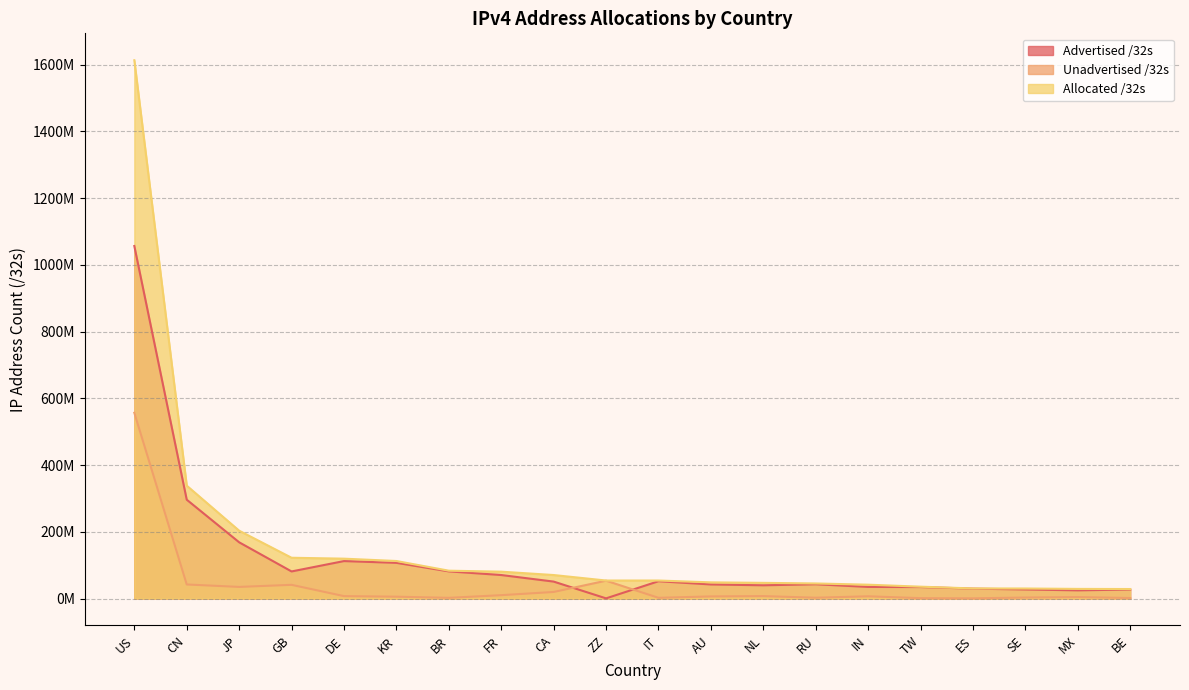

In Advertised /32s, how many points are higher than both neighbors (excluding endpoints)?

3